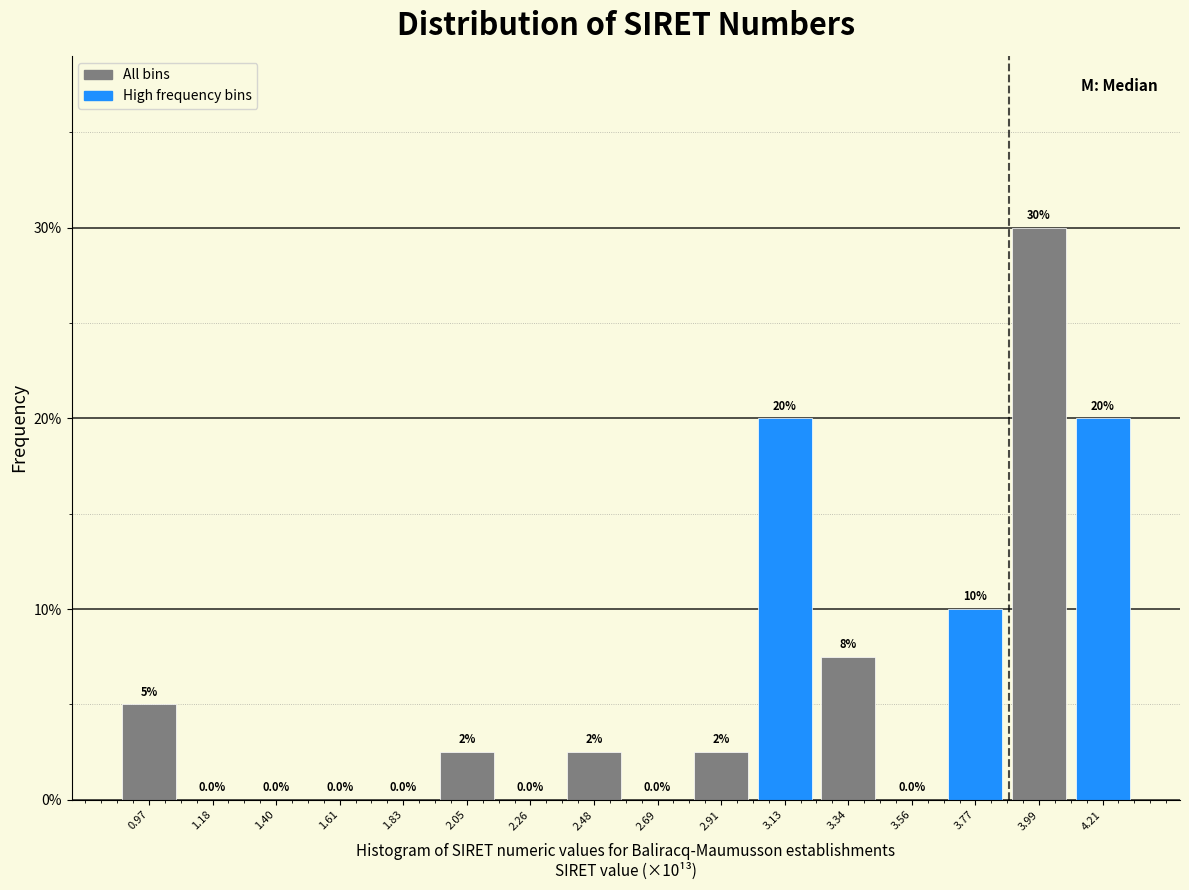

Reading left to right, what are all the values shown in this chart?

0.97=5.0	1.18=0.0	1.40=0.0	1.61=0.0	1.83=0.0	2.05=2.5	2.26=0.0	2.48=2.5	2.69=0.0	2.91=2.5	3.13=20.0	3.34=7.5	3.56=0.0	3.77=10.0	3.99=30.0	4.21=20.0